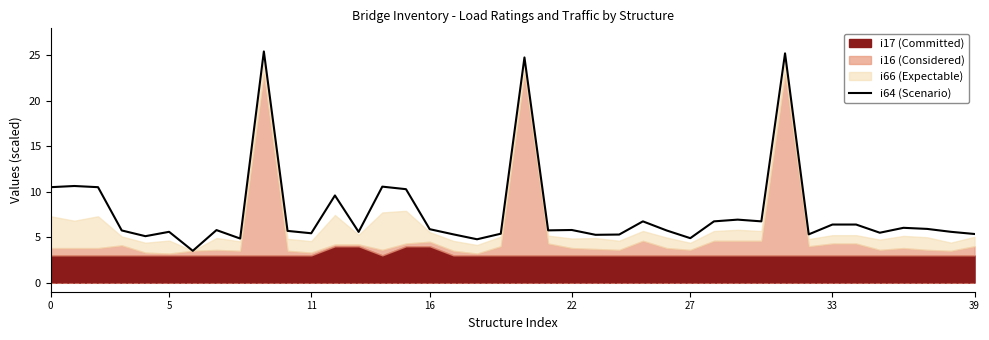

What is the highest value of the i64 (Scenario) series?

25.4